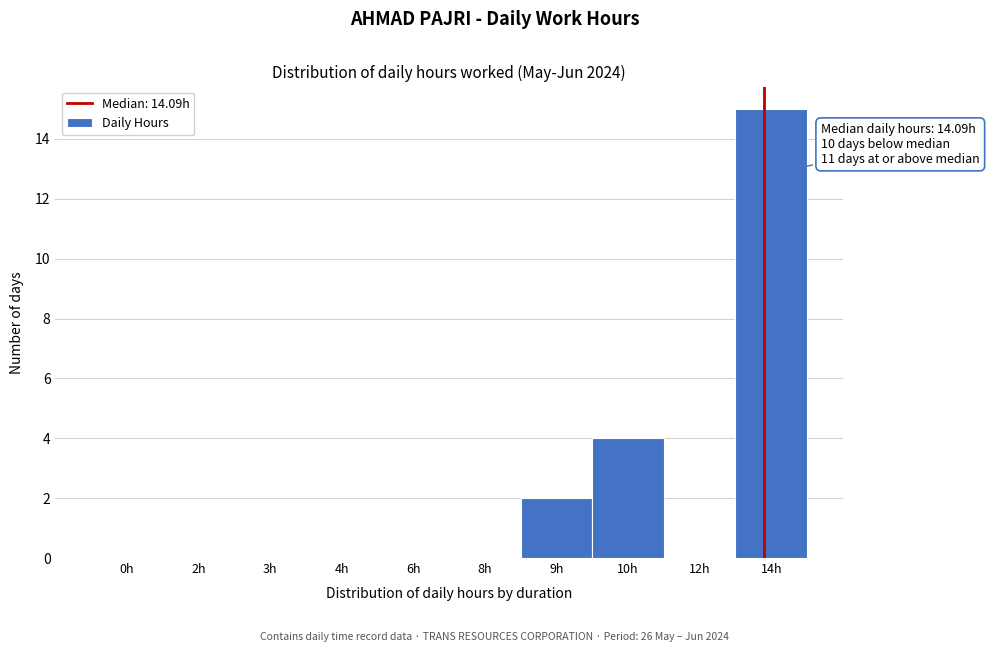

Reading left to right, list all the values displayed in this chart.

0h=0	2h=0	3h=0	4h=0	6h=0	8h=0	9h=2	10h=4	12h=0	14h=15